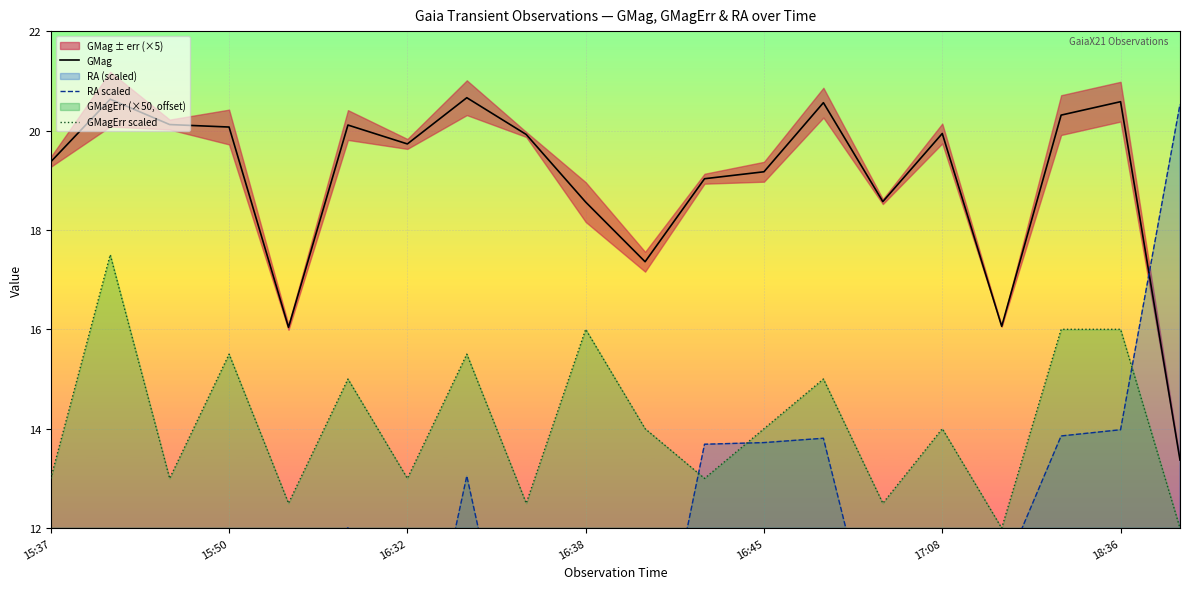

True or false: RA scaled has more than 1 interior local peaks.

True